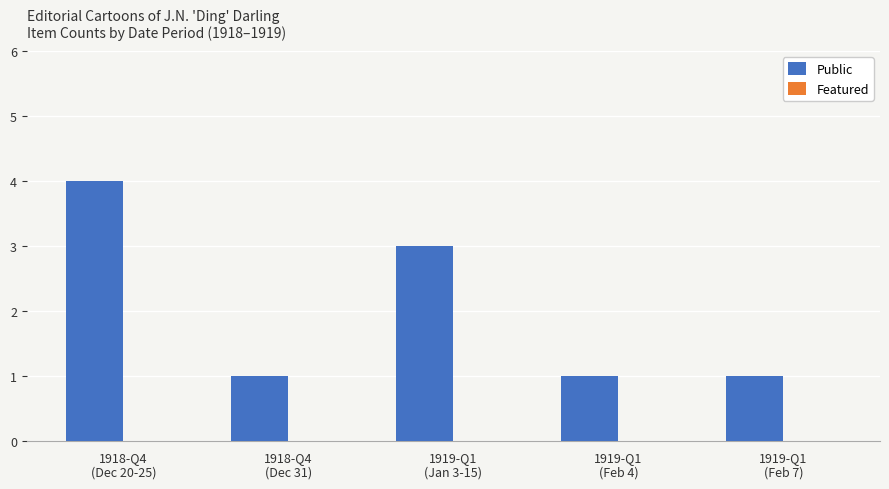

What is the value of the 5th bar from the left?

1